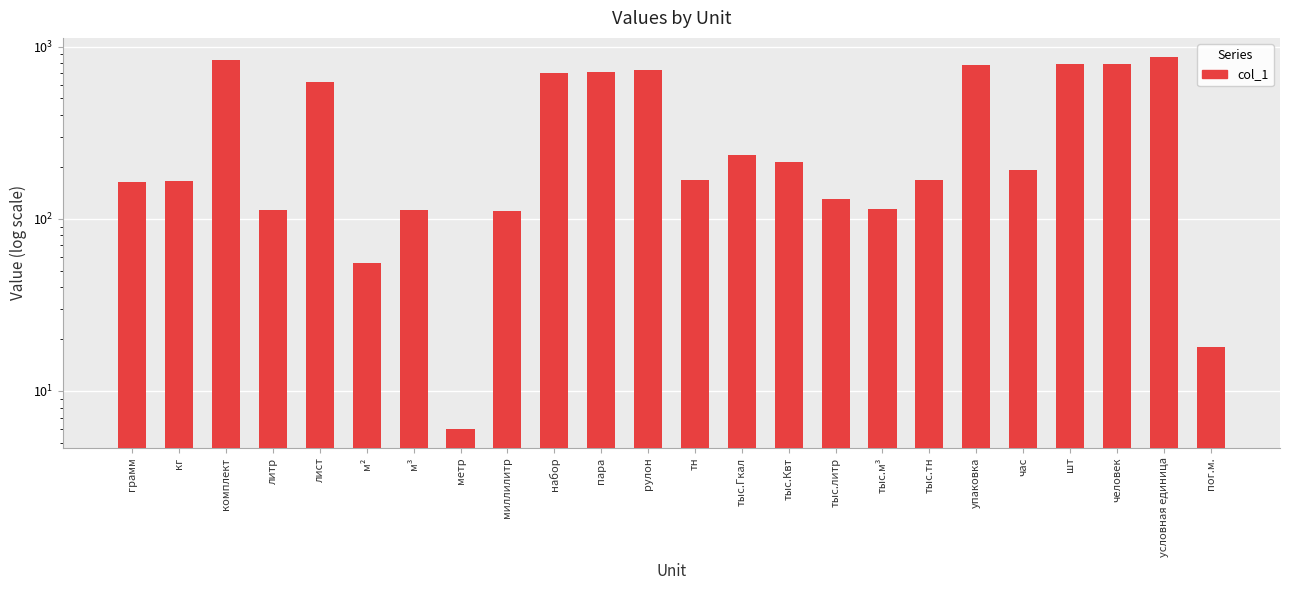

What is the average value?

368